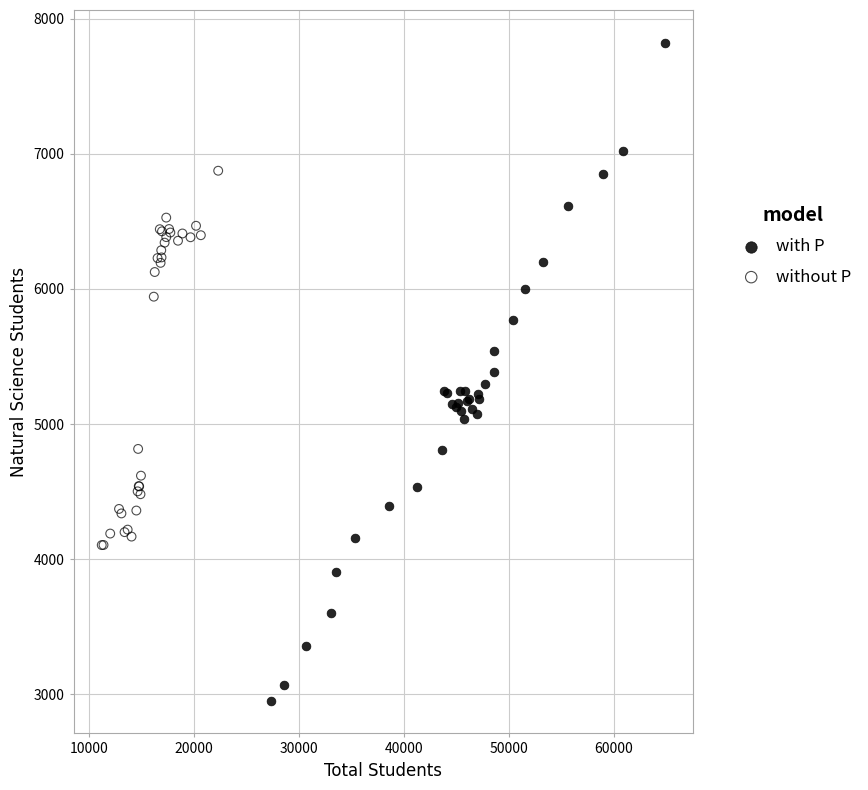

Which series reaches the maximum Y coordinate?

with P